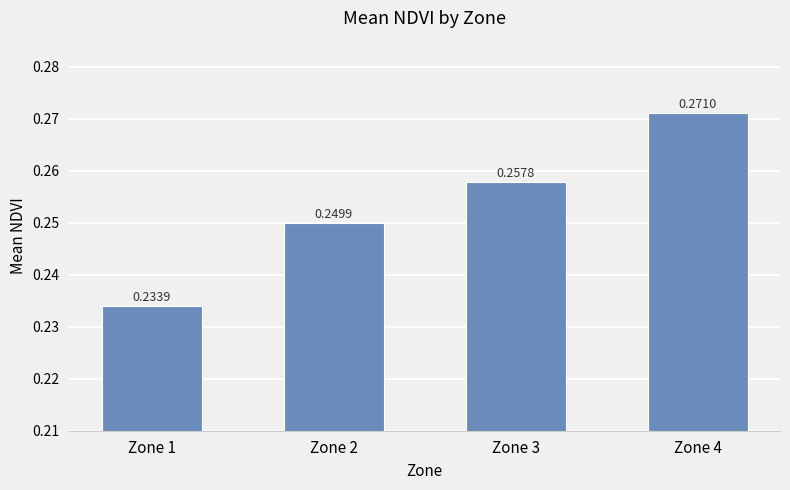

What is the sum of the values at Zone 2 and Zone 1?

0.5